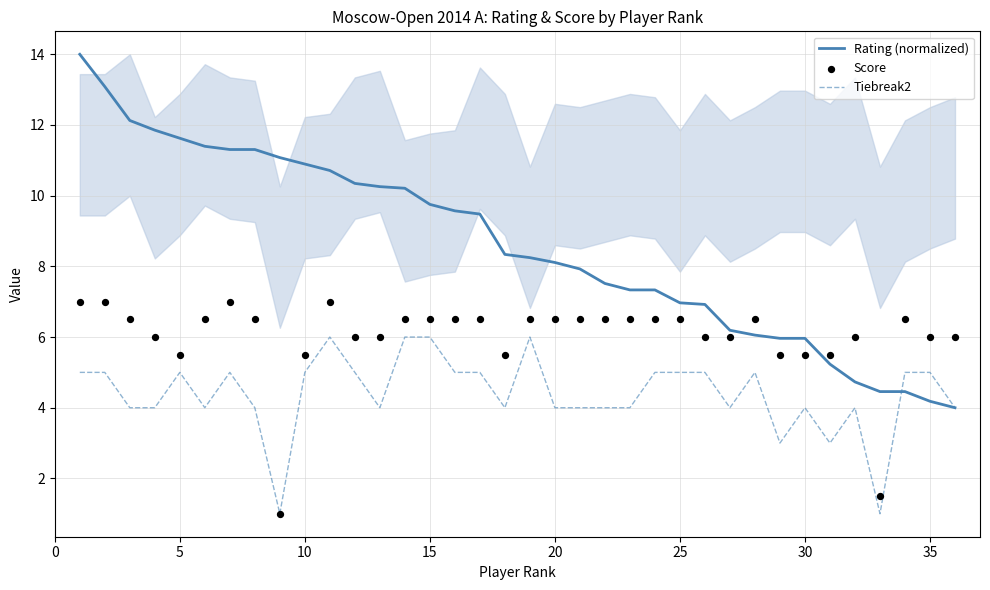

What are all the series names shown in the legend?

Rating (normalized), Tiebreak2, Score